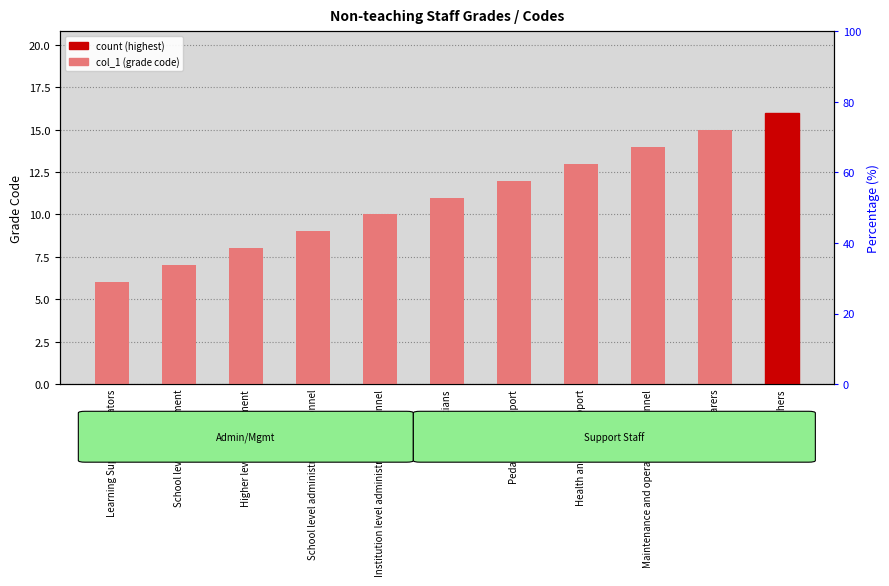

Read the value at Others.

16